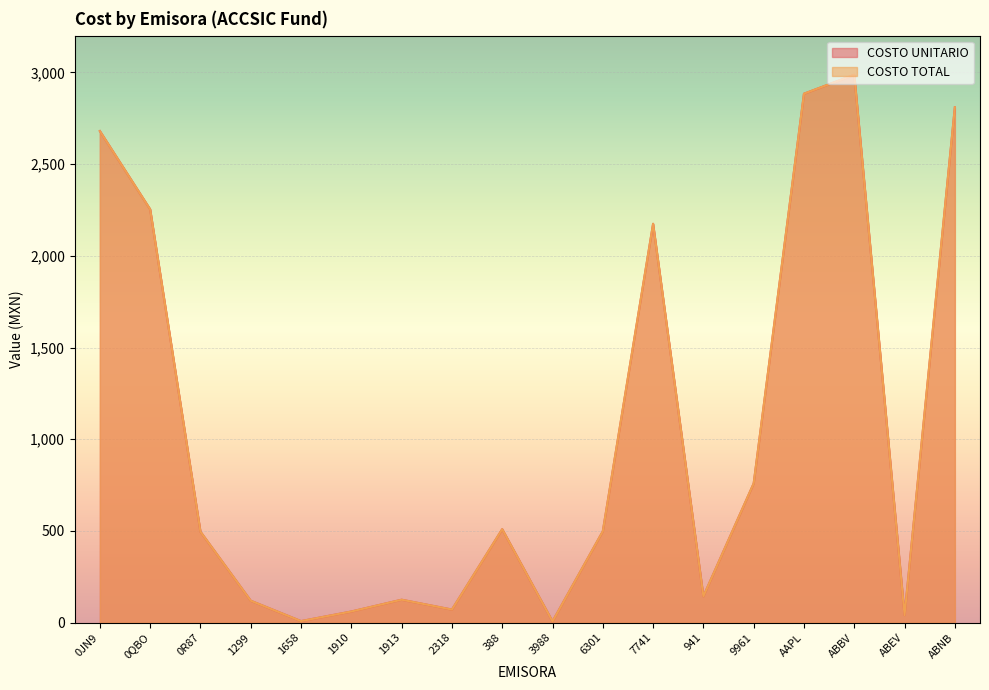

The value of COSTO UNITARIO at 388 is 252.8. True or false?

False